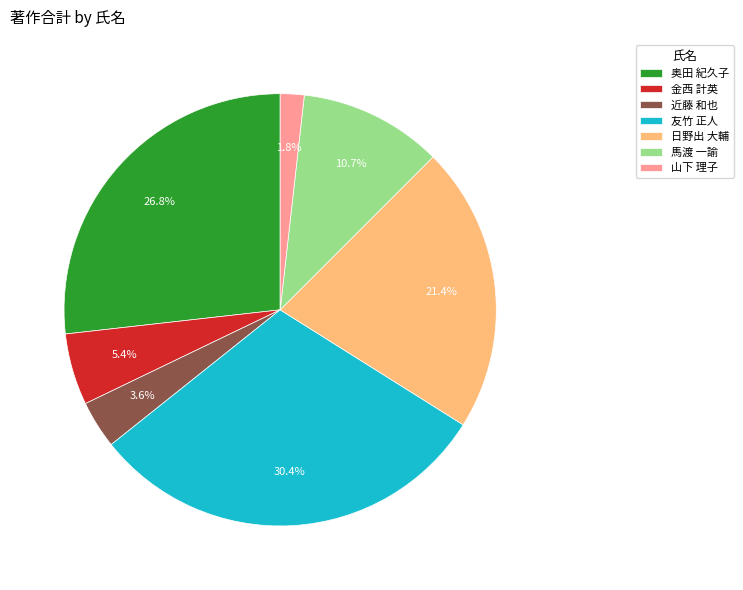

Does 山下 理子 represent more than half of the total?

No